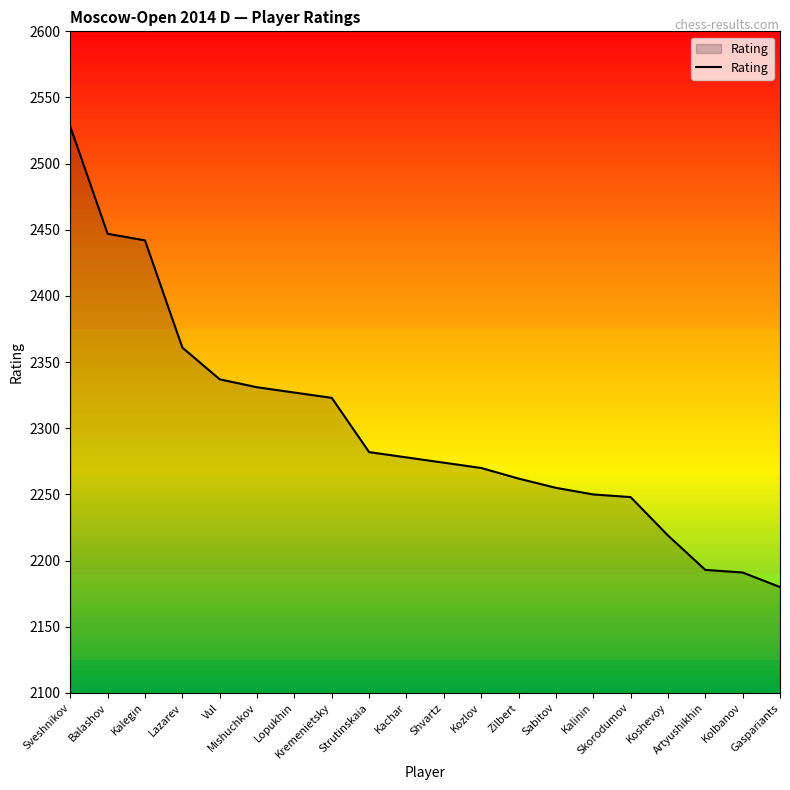

Where does the data first go above 2278?

Sveshnikov